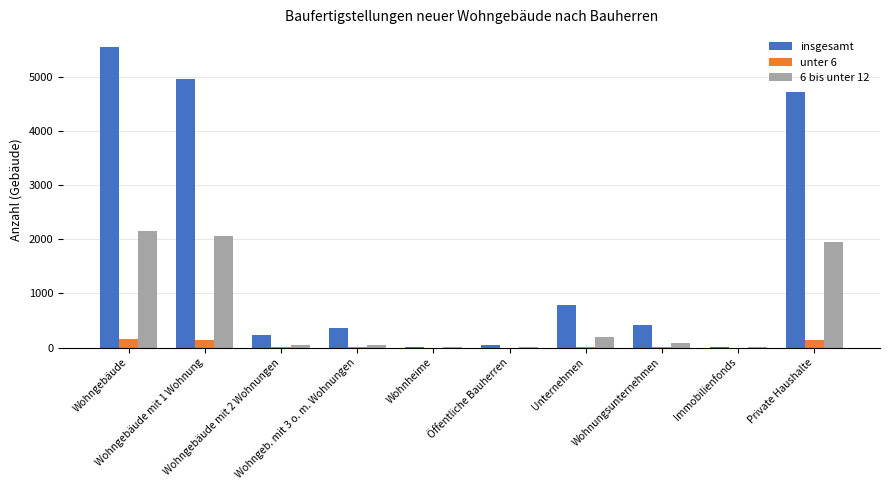

True or false: 6 bis unter 12 has a value of 39 at Wohngeb. mit 3 o. m. Wohnungen.

True